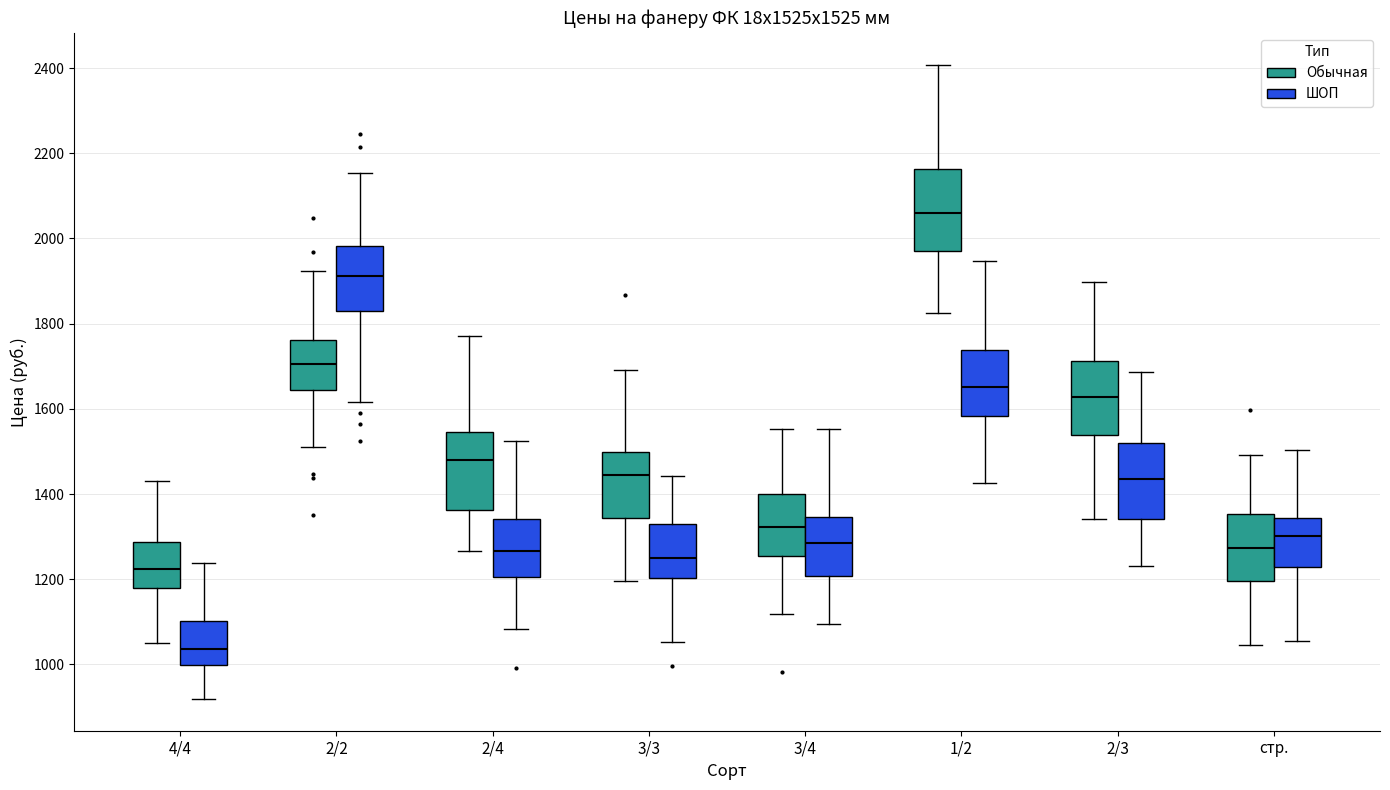

Which box has the highest median line?

1/2 (Обычная)